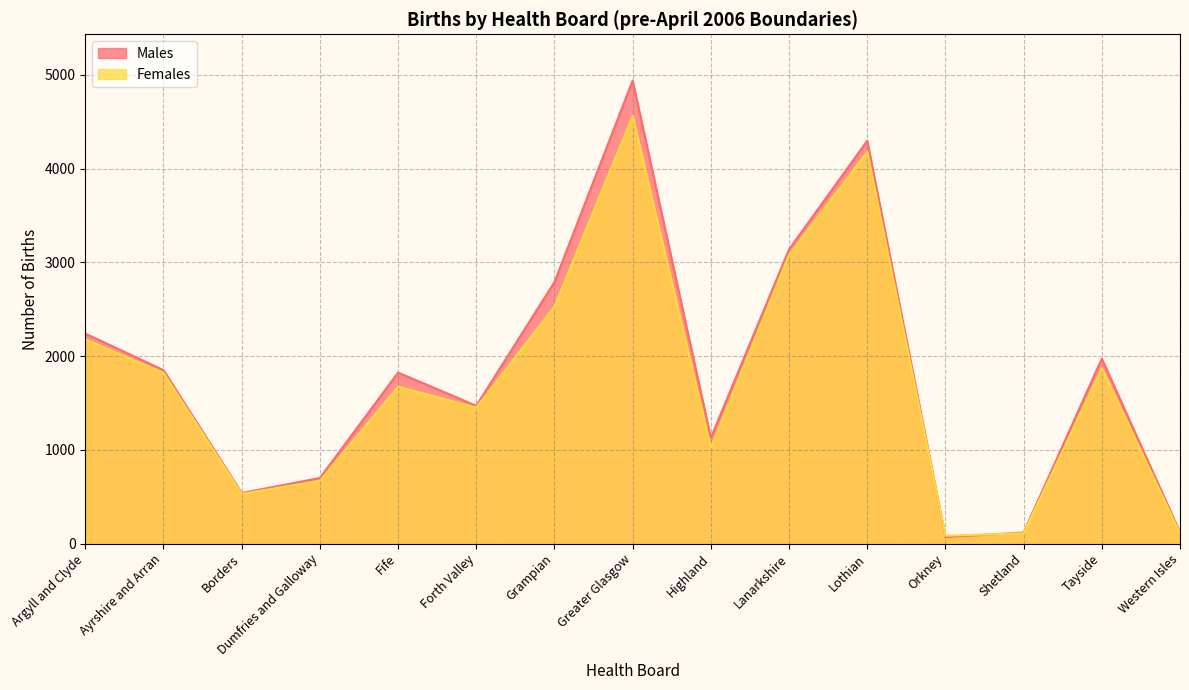

How many interior local valleys does the Males series have?

4